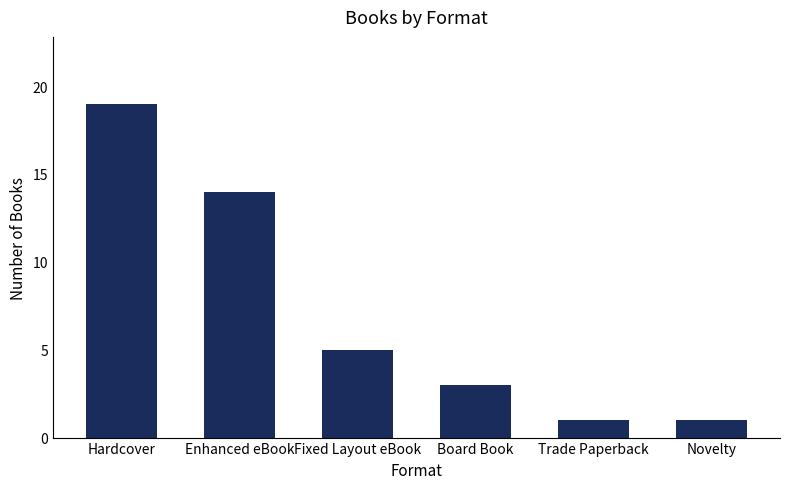

Count the number of categories in the chart.

6